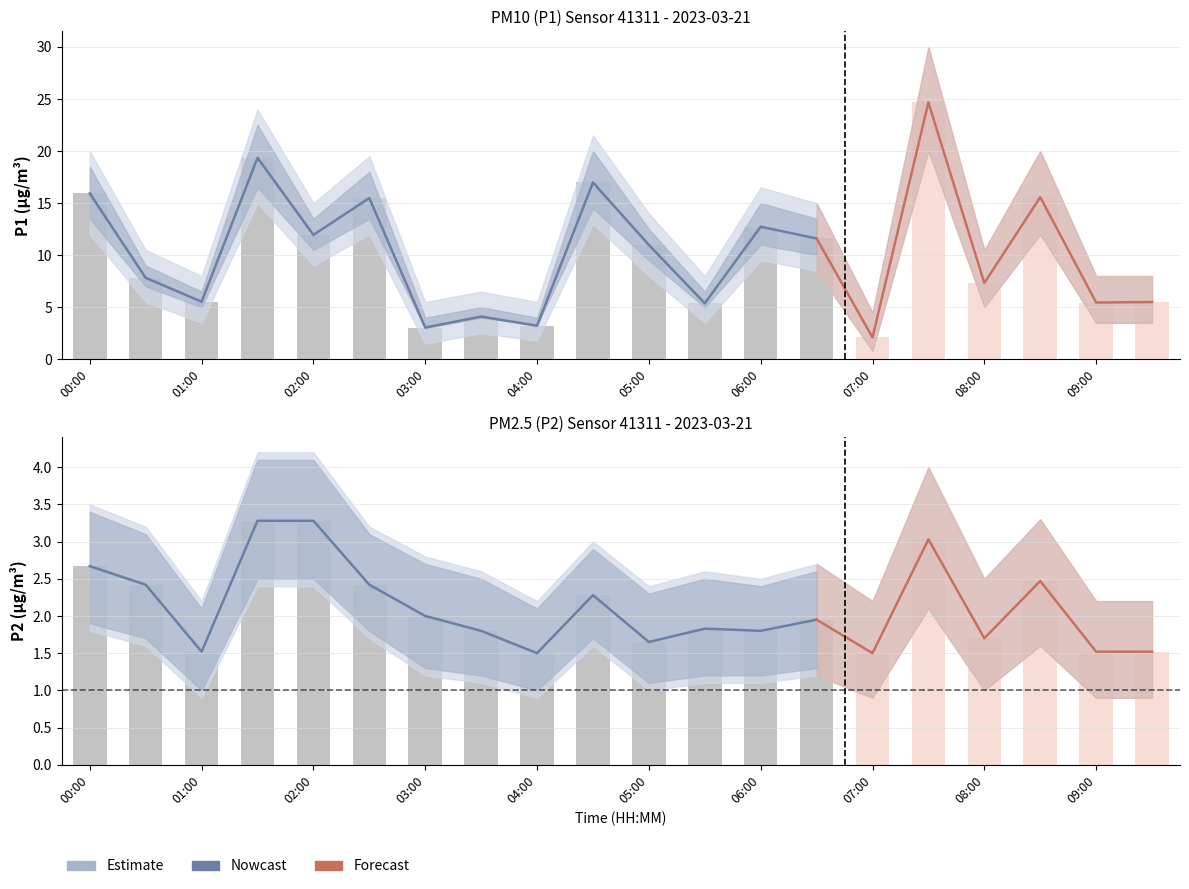

Is the value of P2_hi at 07:00 greater than the value of P1_lo at 04:00?

Yes